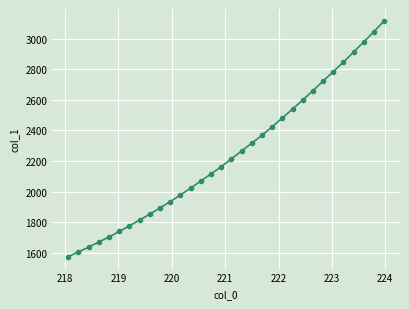

Count the number of values greater than 2213.

16